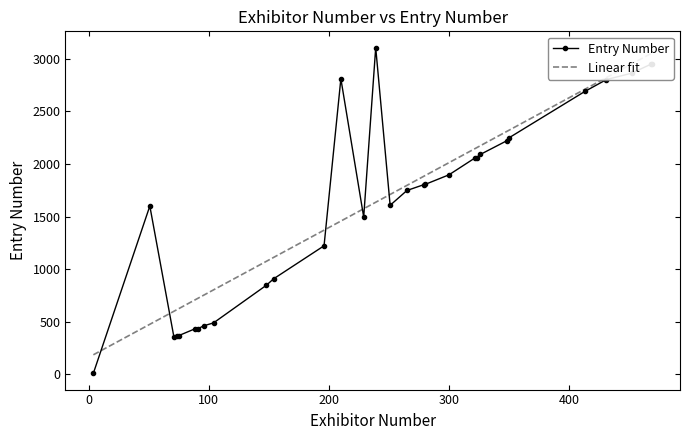

Which series ends up on top after the final intersection of Linear fit and Entry Number?

Linear fit